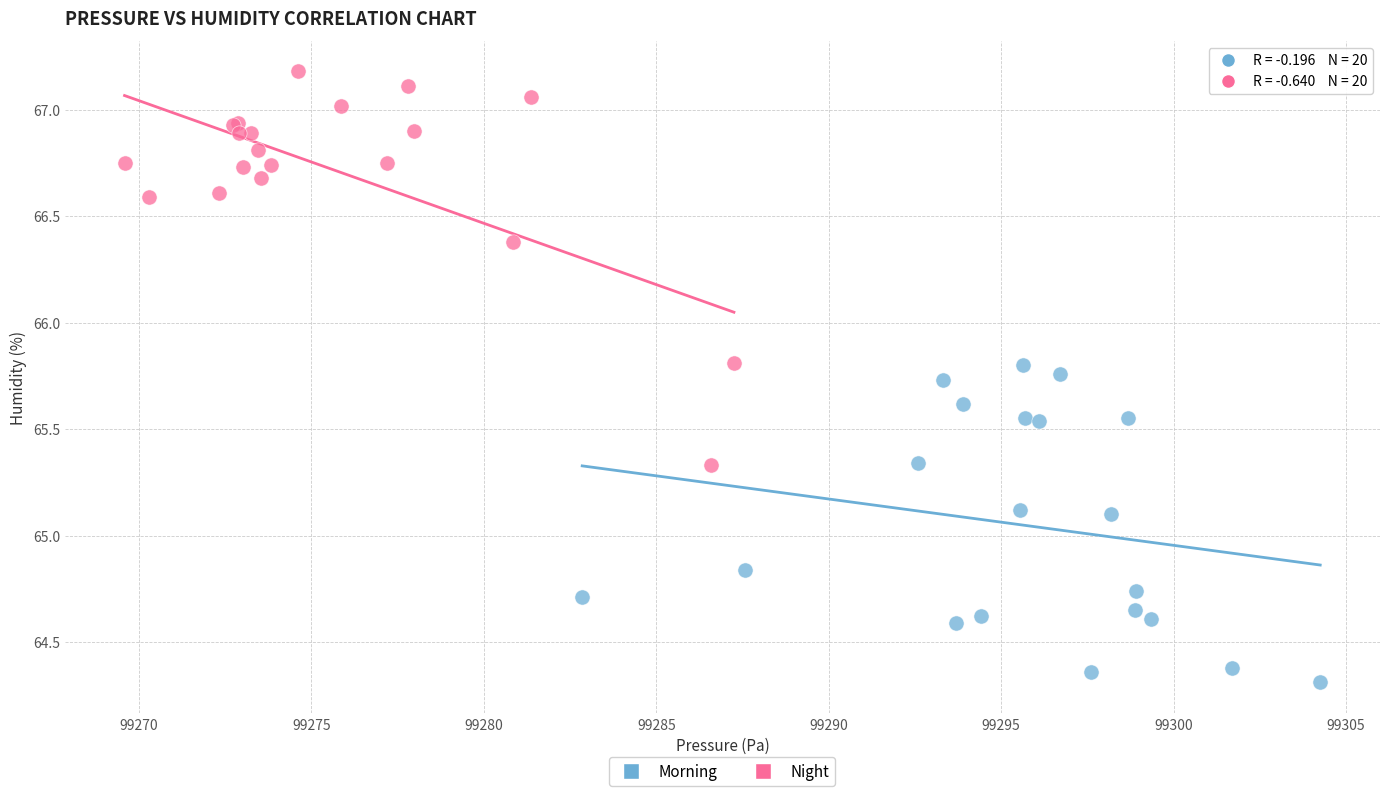

Which series reaches the maximum Y coordinate?

Night